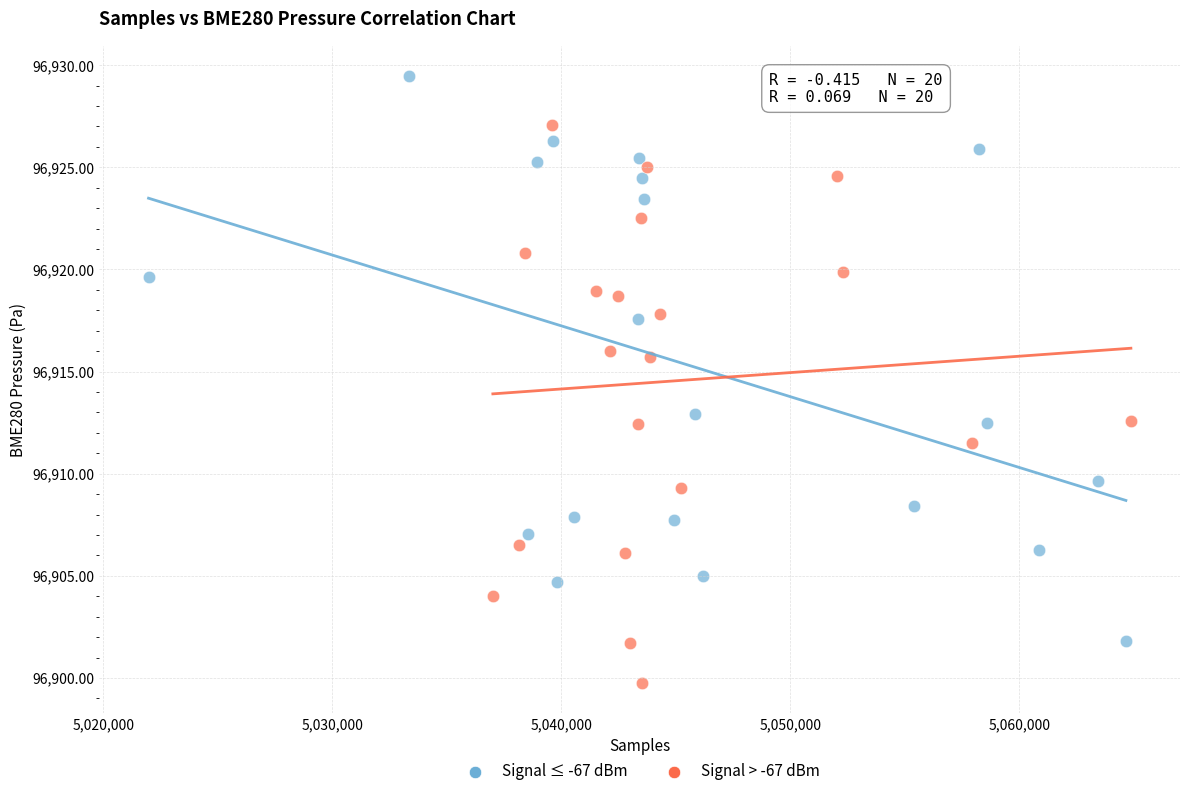

Which series has the largest Y range (max minus min)?

Signal ≤ -67 dBm